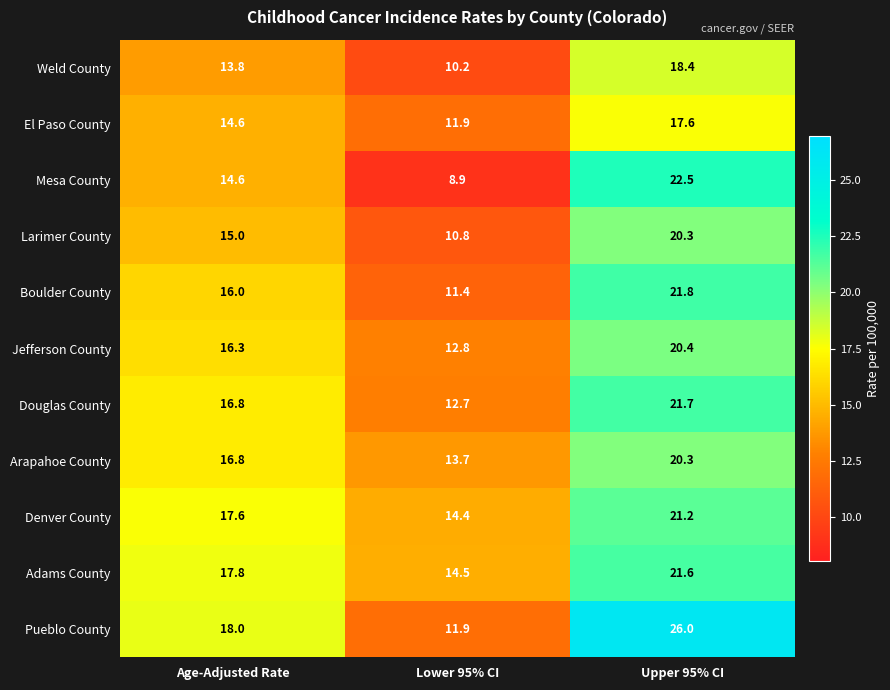

Which label corresponds to the smallest value in the chart?

Lower 95% CI